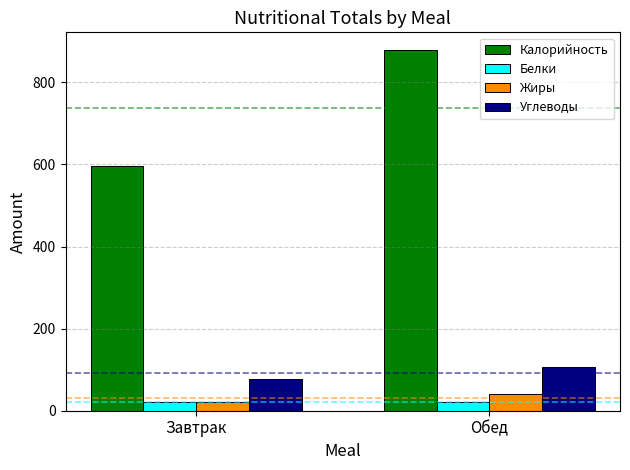

The value of Углеводы at Завтрак is 77.6. True or false?

True